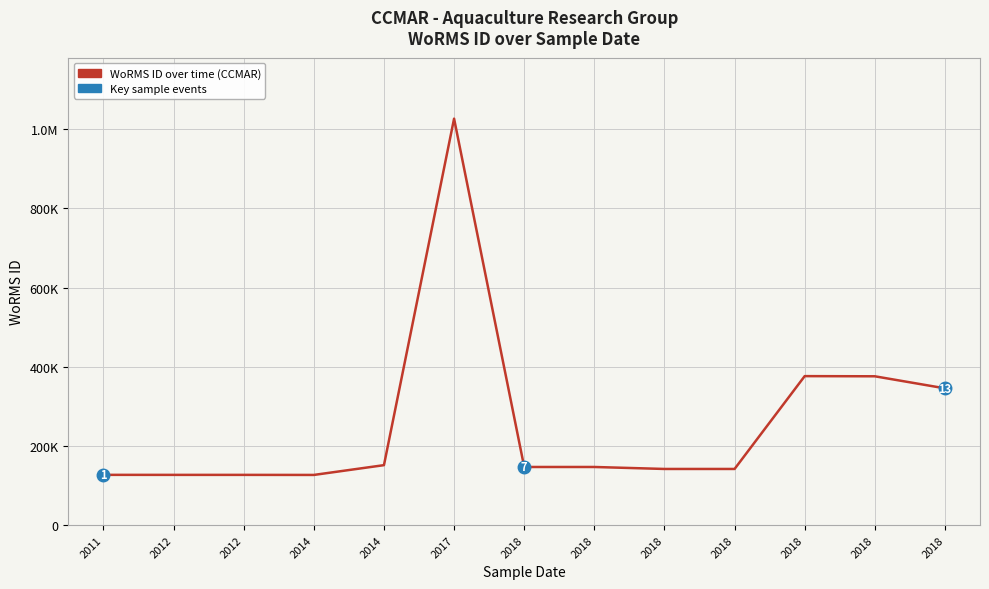

What is the minimum value shown in the chart?

126816